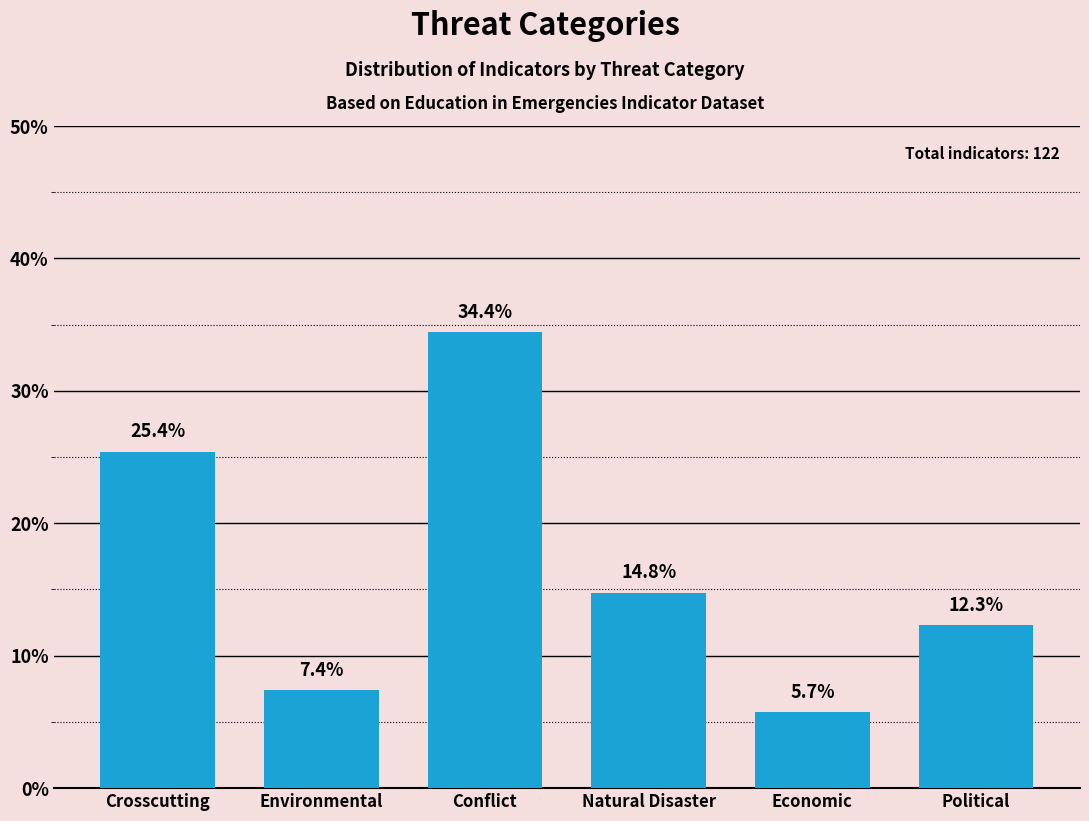

Reading left to right, what are all the values shown in this chart?

25.4	7.4	34.4	14.8	5.7	12.3